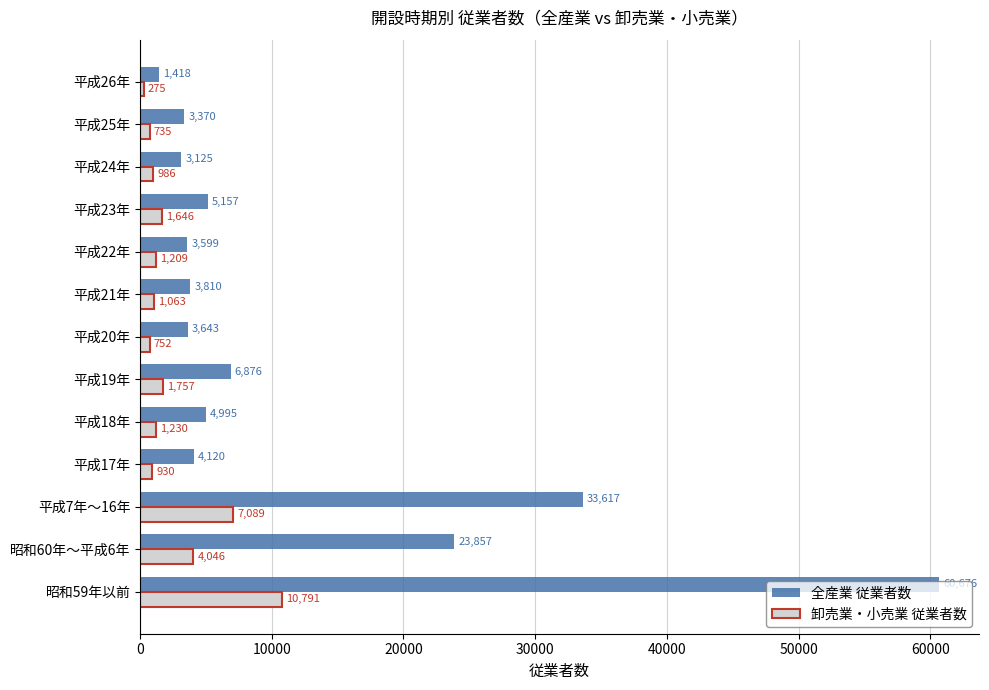

List the series in order of their overall mean, lowest first.

卸売業・小売業 従業者数, 全産業 従業者数